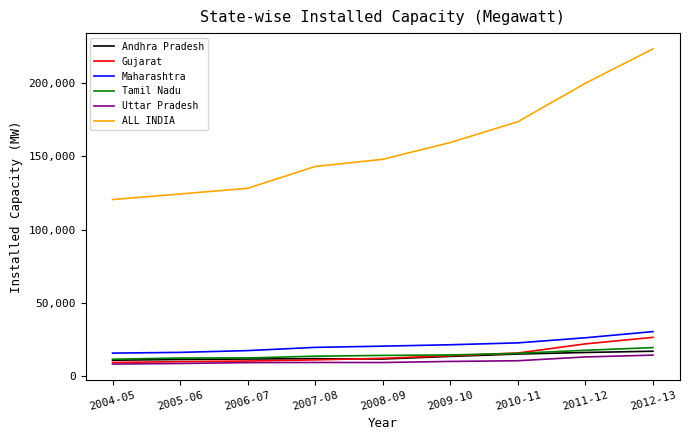

The value of Maharashtra at 2008-09 is 20415. True or false?

True